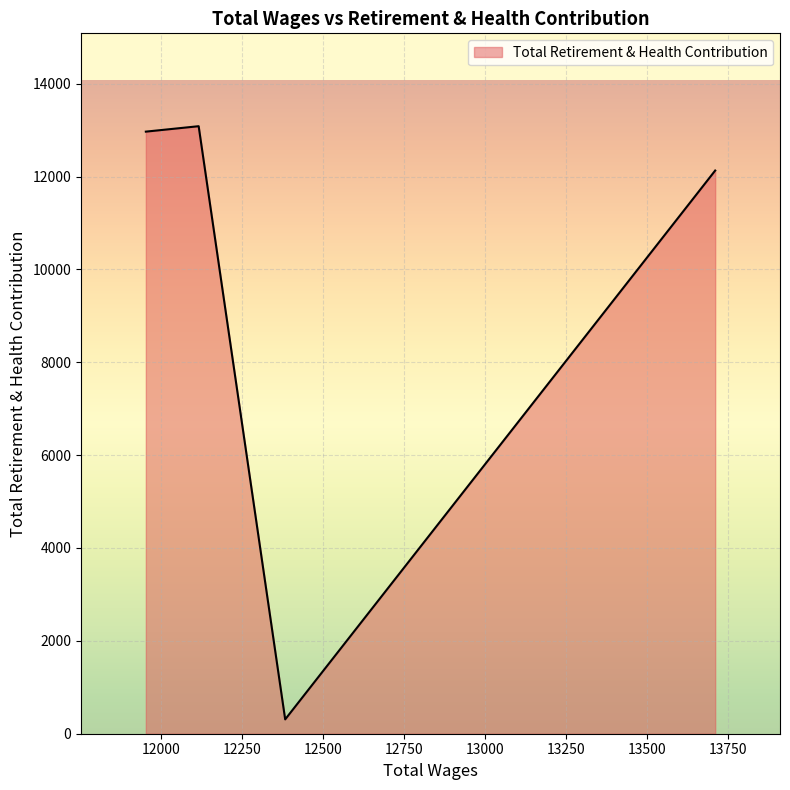

At which category does the chart reach its peak across all series?

12117.0